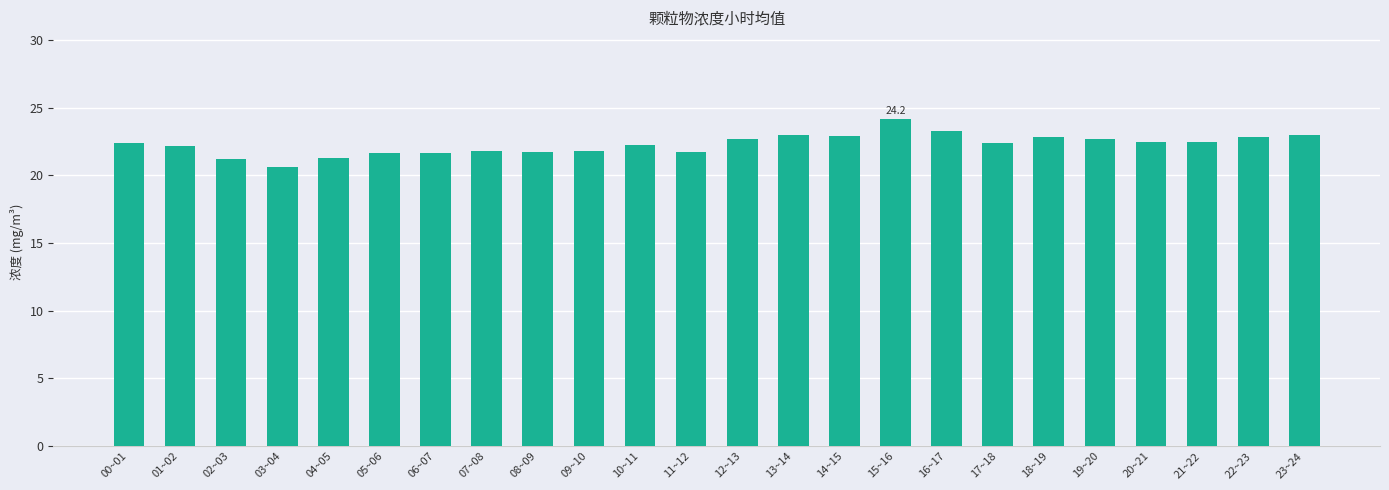

The chart shows a value of 13.6 at 19~20. True or false?

False